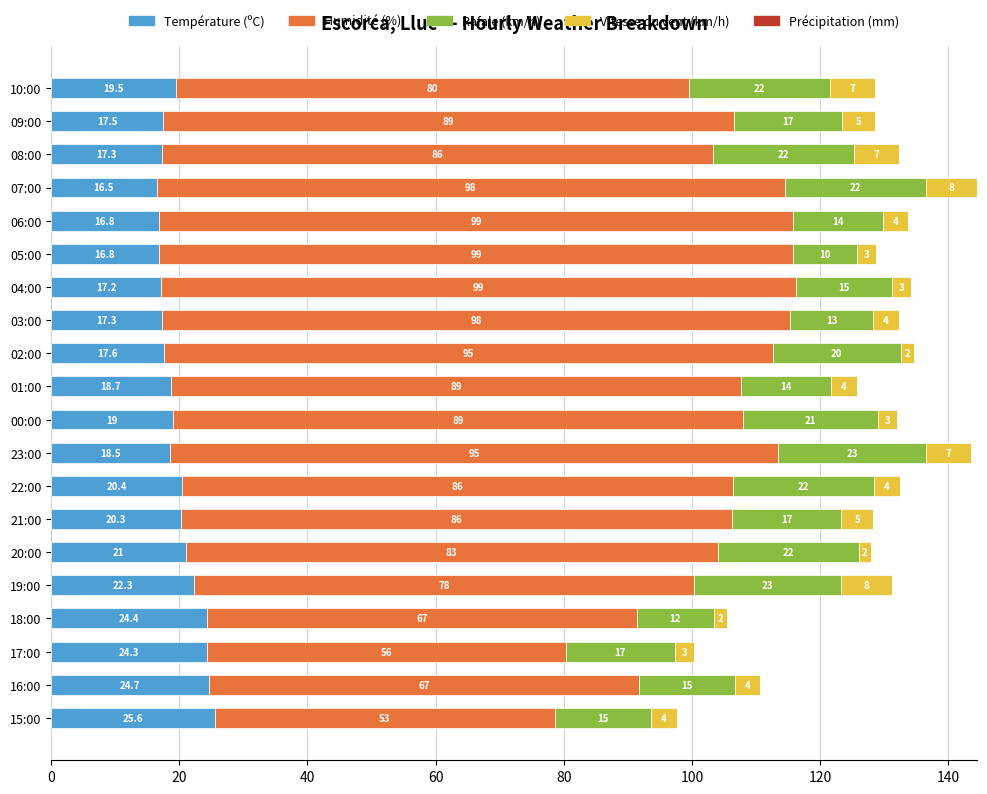

What is the highest value of the Température (ºC) series?

25.6